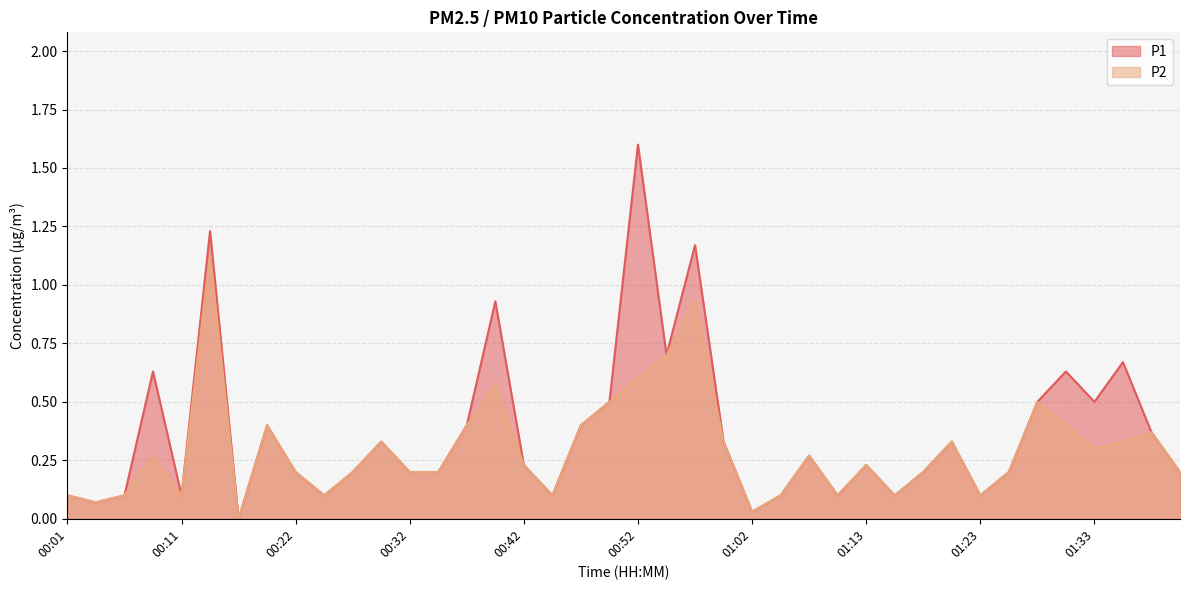

What is the average value of the P2 series?

0.3